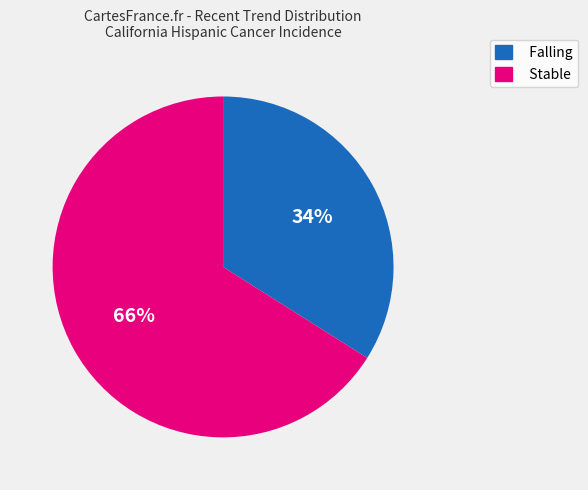

Is there a majority slice in this chart?

Yes